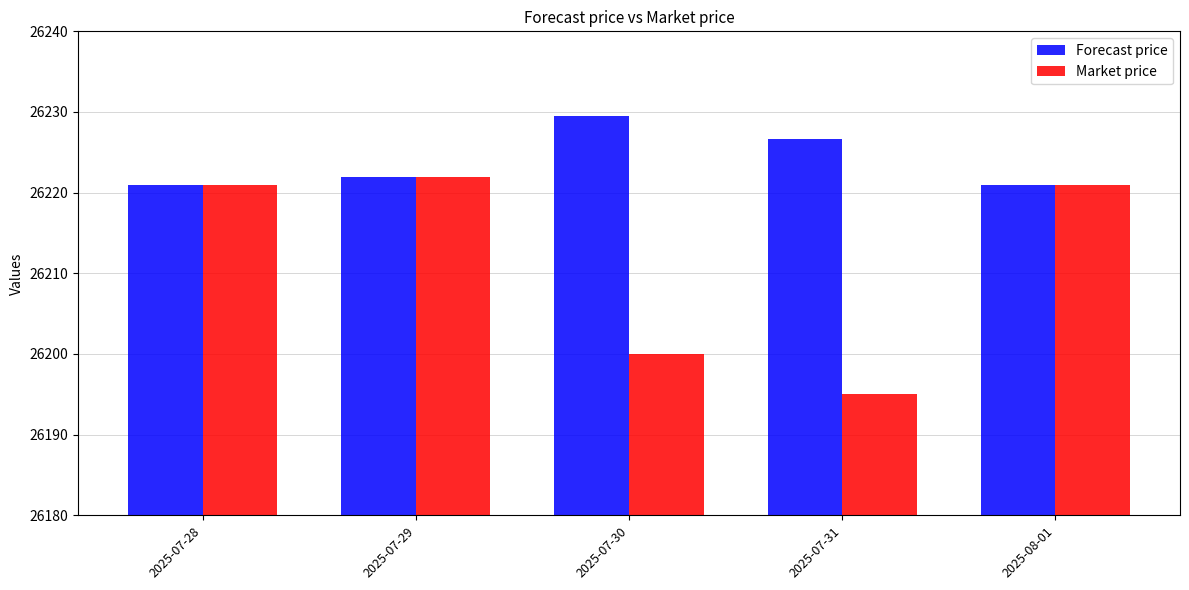

True or false: Market price has a value of 38712.3 at 2025-07-30.

False